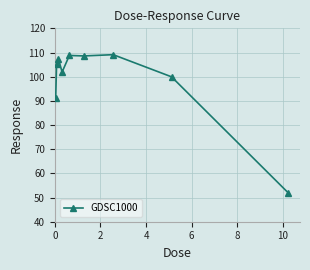

How many data points are less than 105?

4